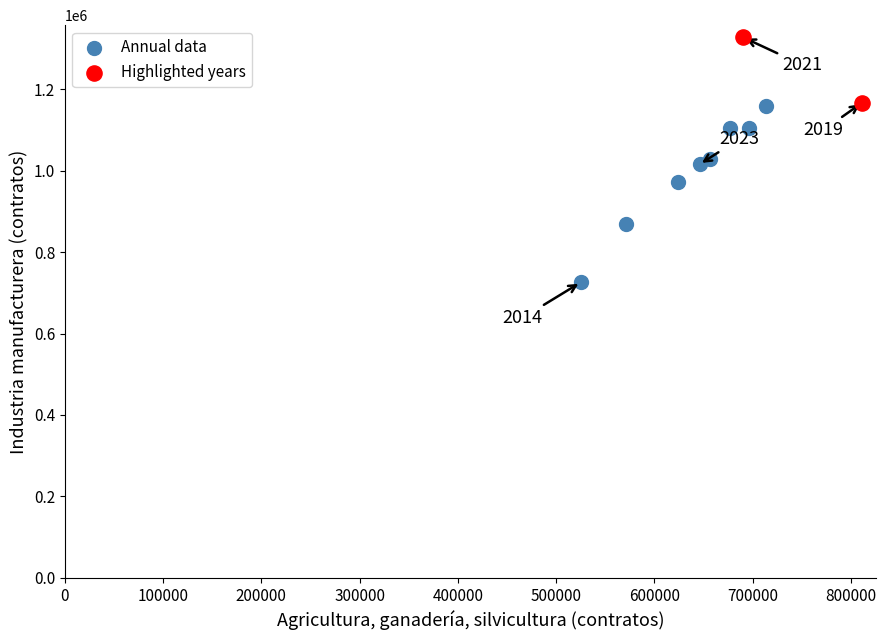

What are all the series names shown in the legend?

Annual data, Highlighted years